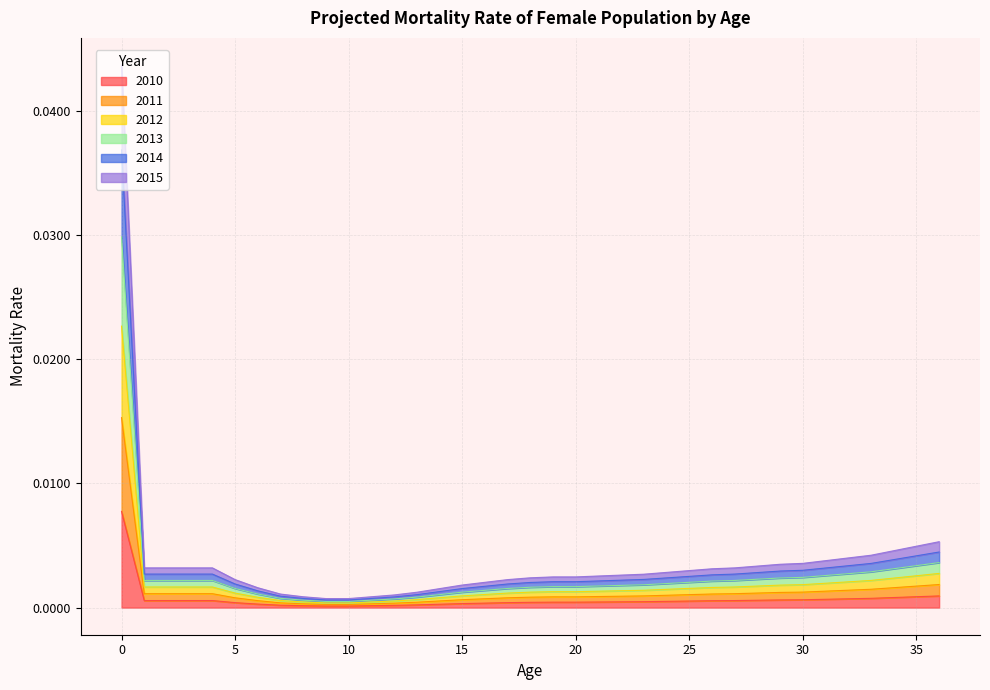

List the series in order of their peak value, highest first.

2015, 2012, 2013, 2014, 2011, 2010